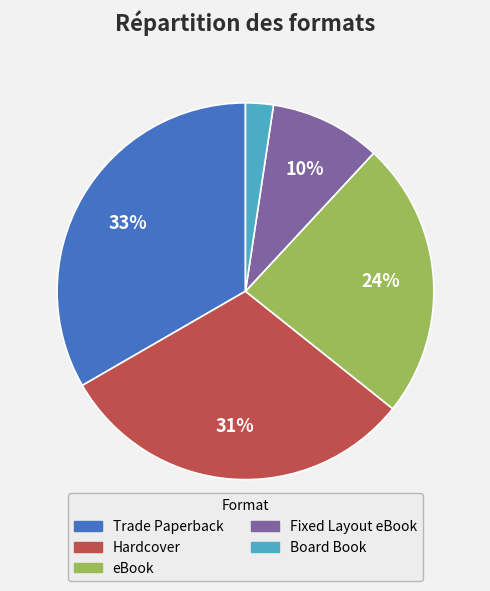

Which has a higher value, Board Book or eBook?

eBook